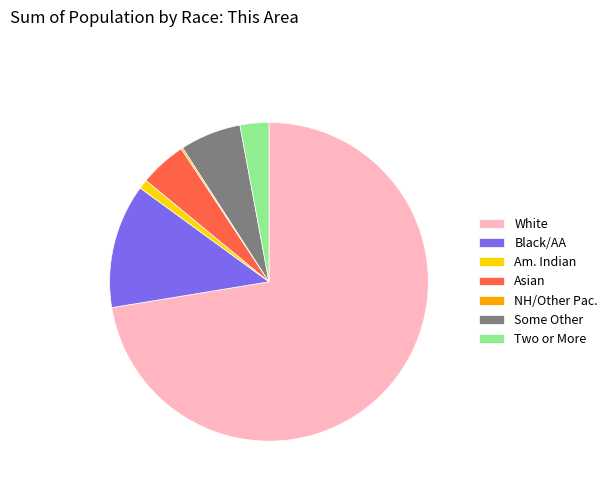

Between Asian and Am. Indian, which is larger?

Asian